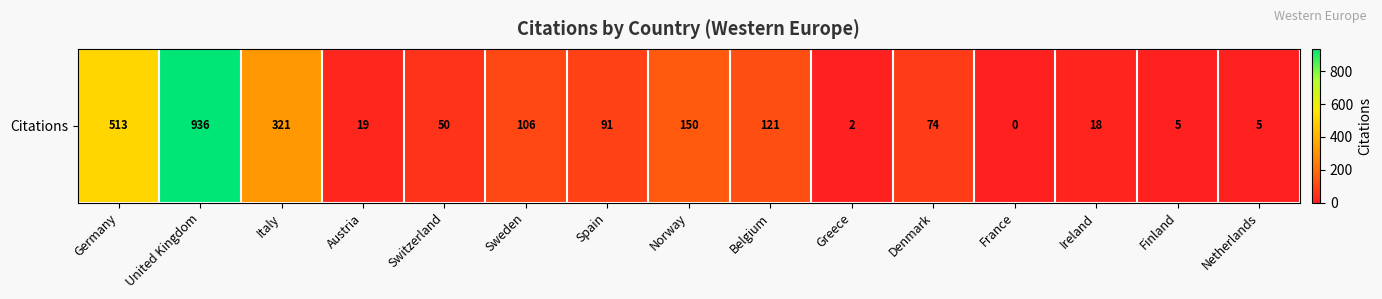

Reading left to right, extract all data points from this chart.

513	936	321	19	50	106	91	150	121	2	74	0	18	5	5